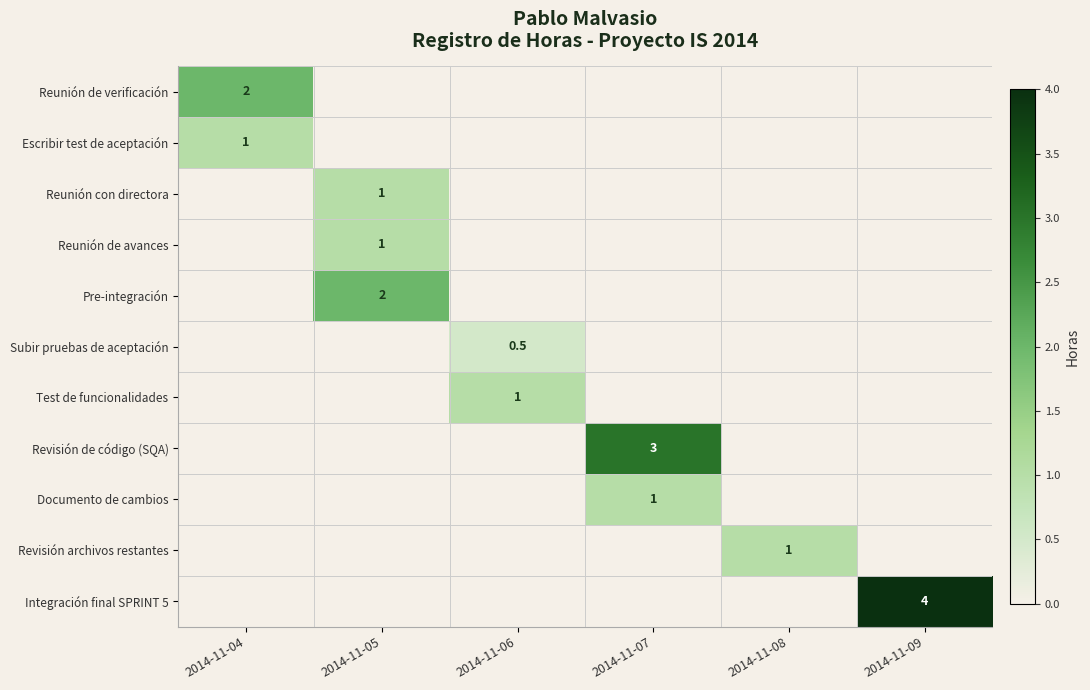

How many categories are shown in the chart?

6